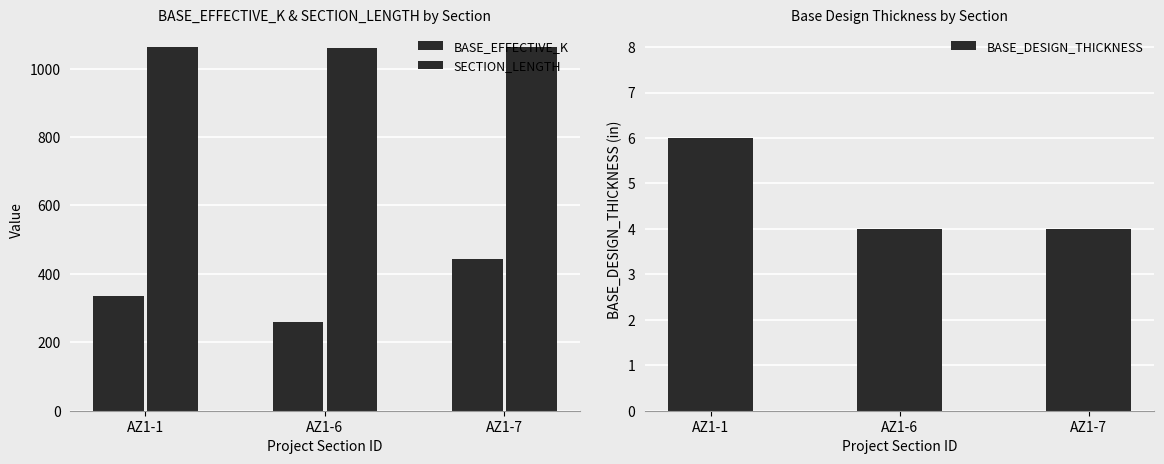

At which label does SECTION_LENGTH reach its minimum?

AZ1-6